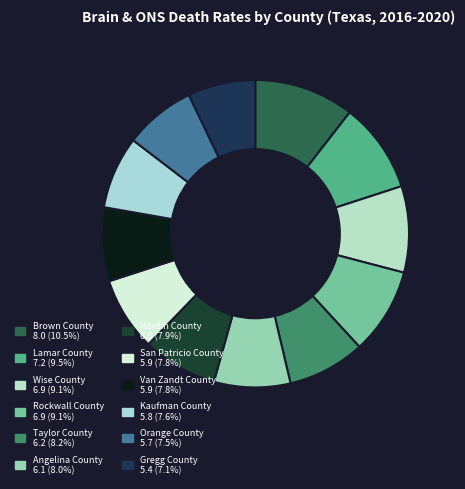

The Brown County slice represents 22% of the pie. True or false?

False